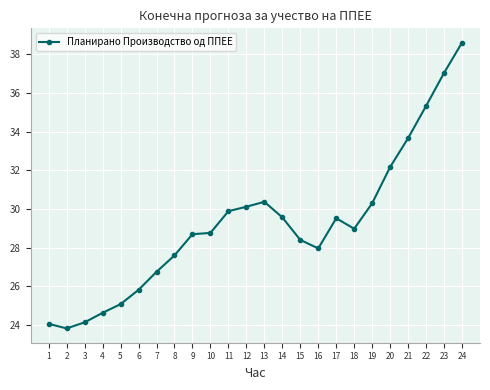

What is the sum of the values at 6 and 20?

58.0